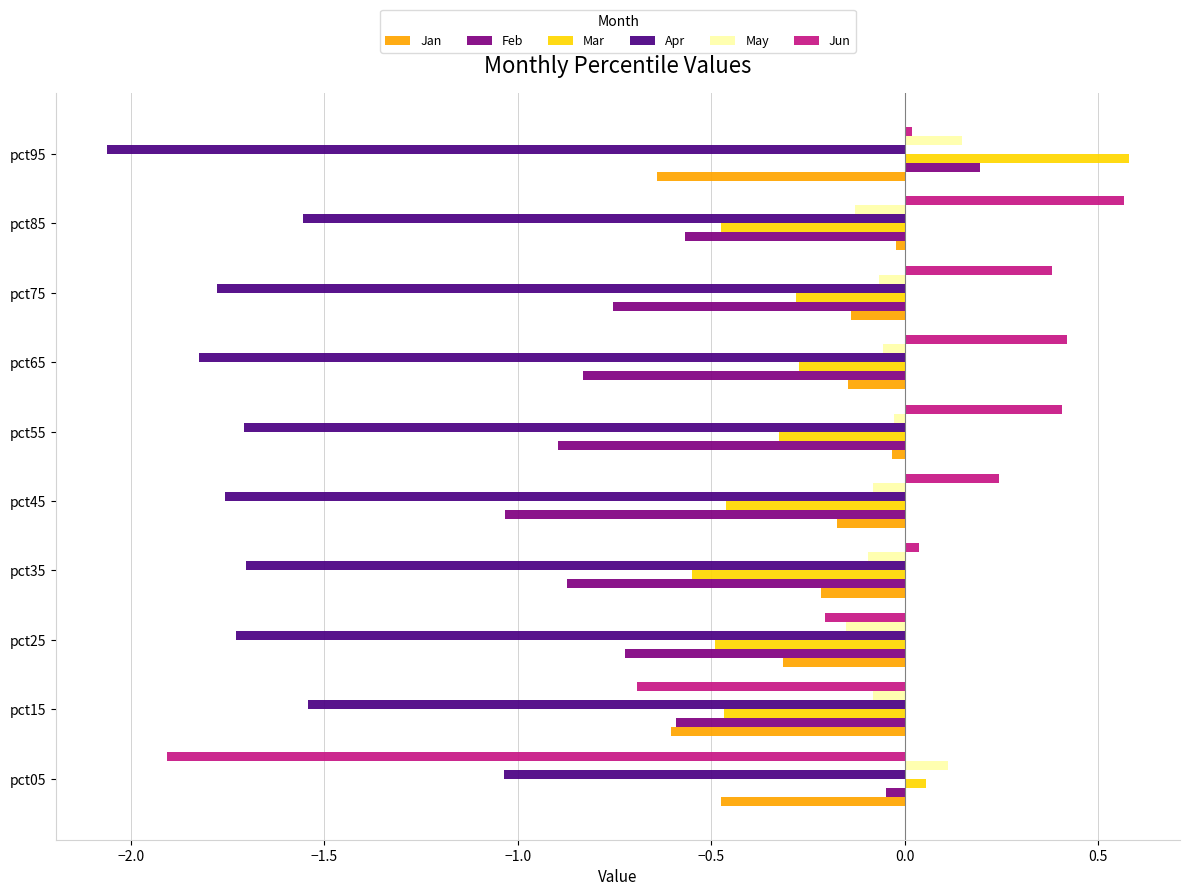

Between pct05 and pct75, which series saw the biggest shift?

Jun